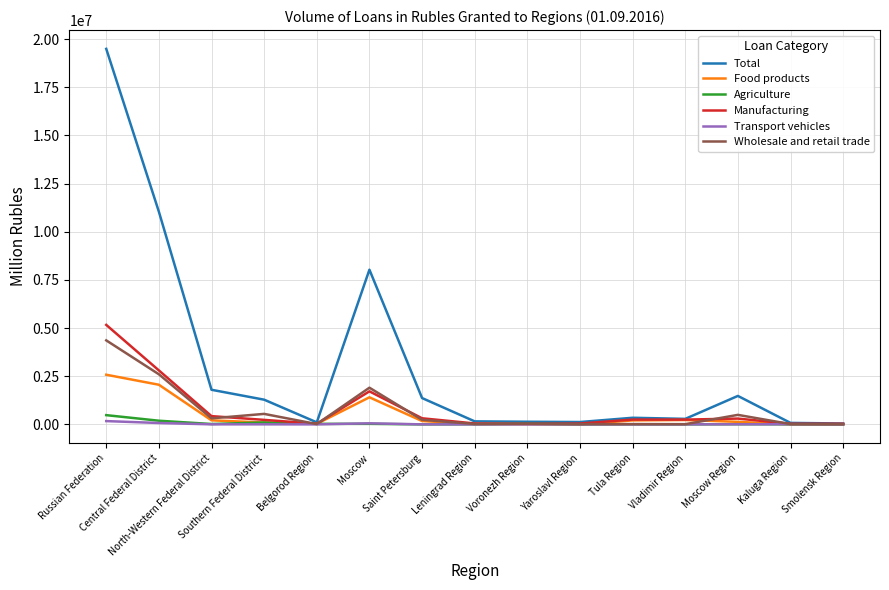

Which series has the widest spread of values?

Total